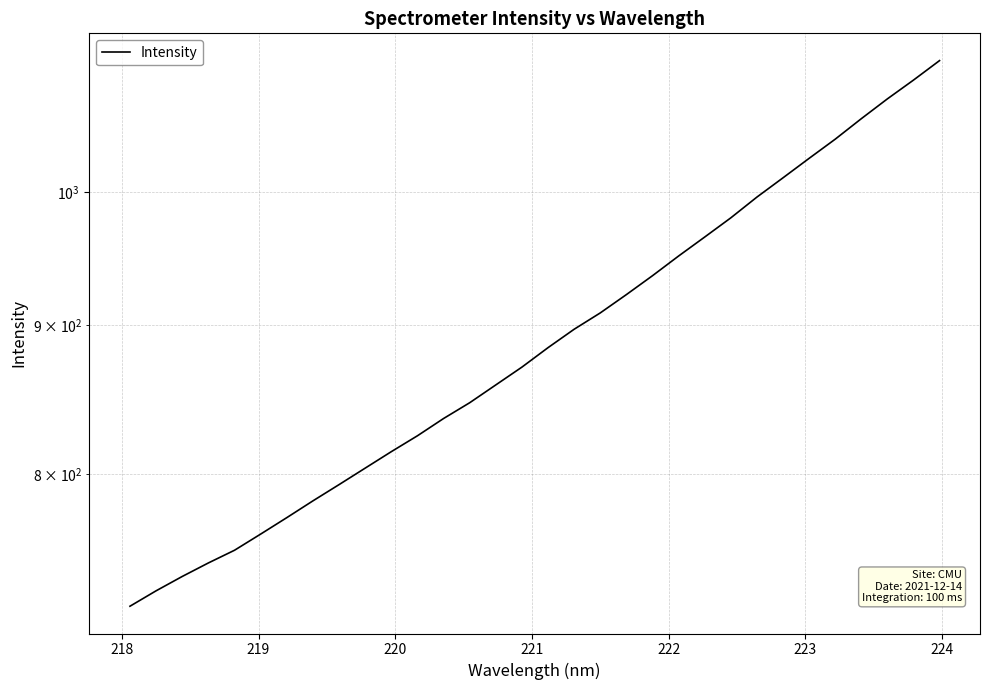

What is the smallest value displayed?

720.4